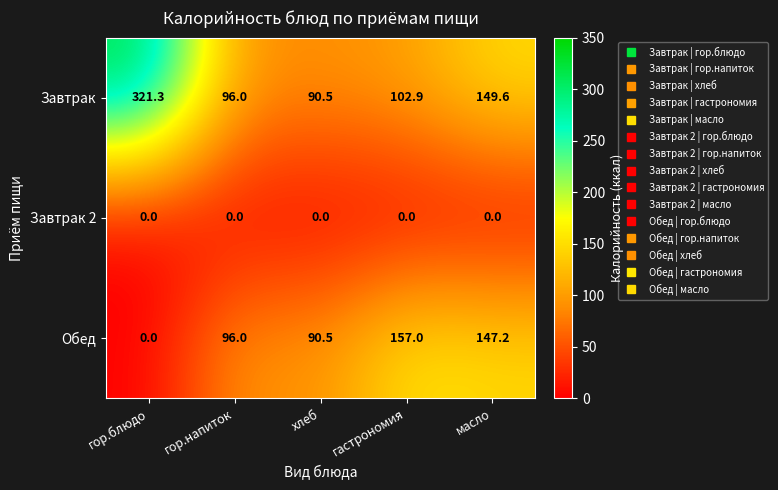

True or false: Завтрак 2 has a value of 0.0 at гор.блюдо.

True